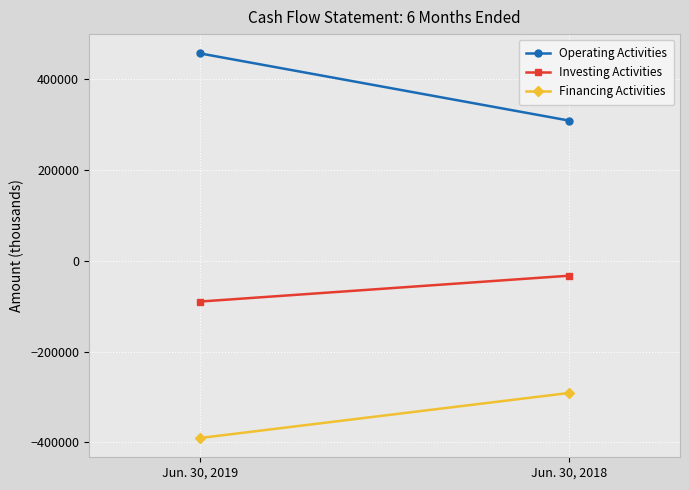

Count the Investing Activities values in the range -89935 to -32944.

2